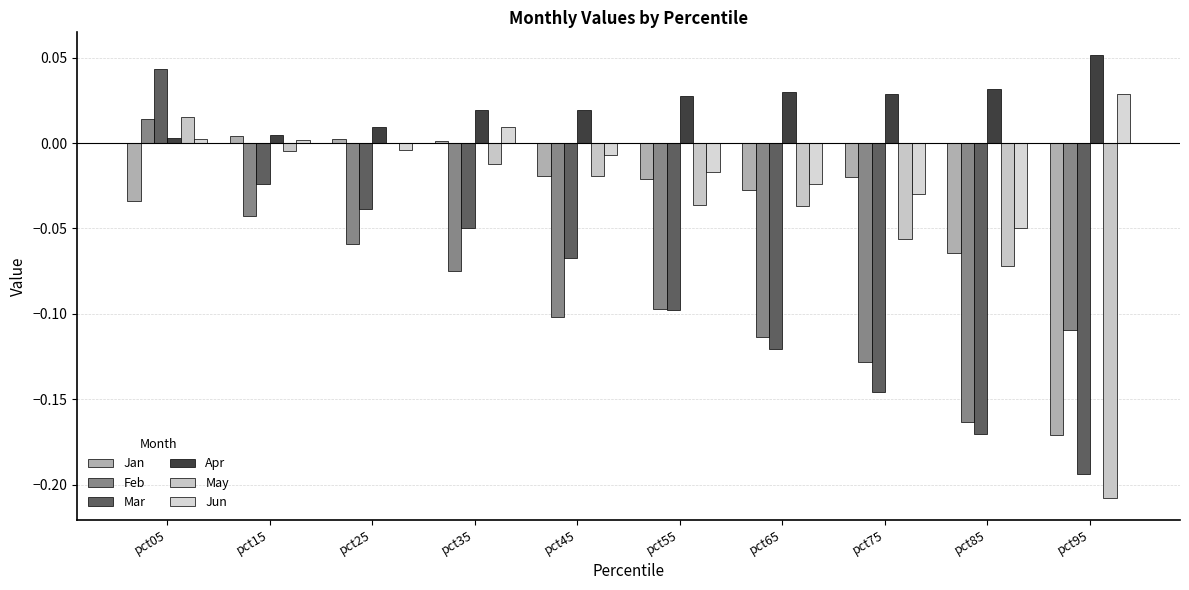

Rank the series by their maximum value, from highest to lowest.

Apr, Mar, Jun, May, Feb, Jan